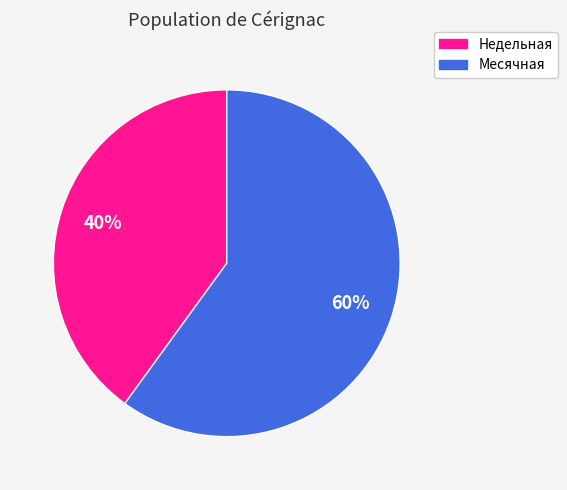

To the nearest percent, what is the difference between the largest and smallest slice percentages?

20%